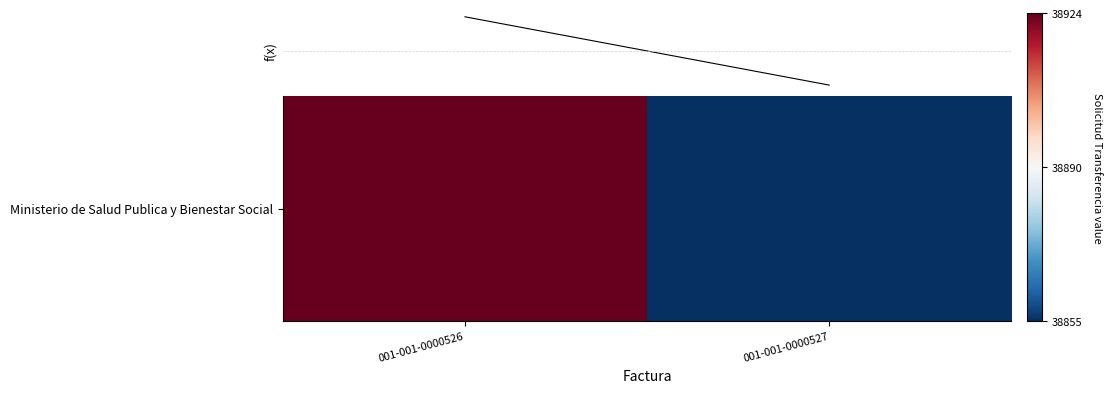

List the labels in order of f(x) value, largest first.

001-001-0000526, 001-001-0000527